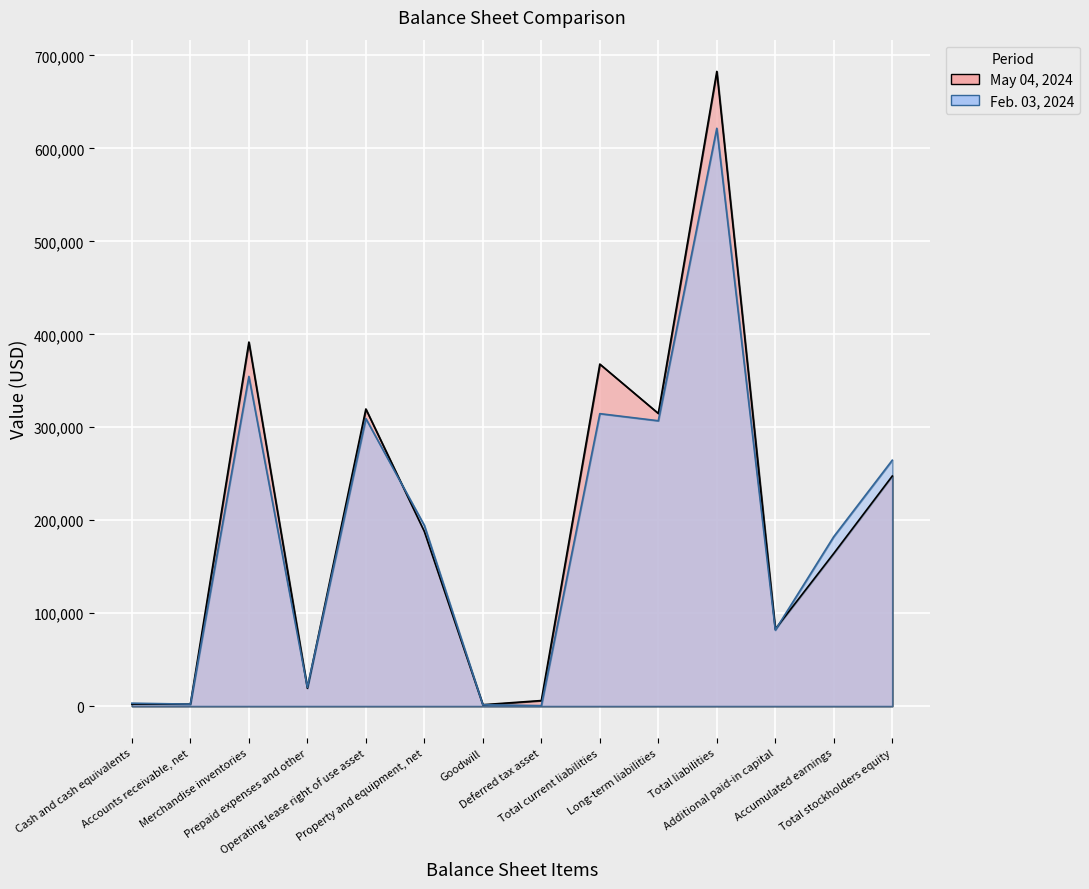

What position from the right is Cash and cash equivalents?

14